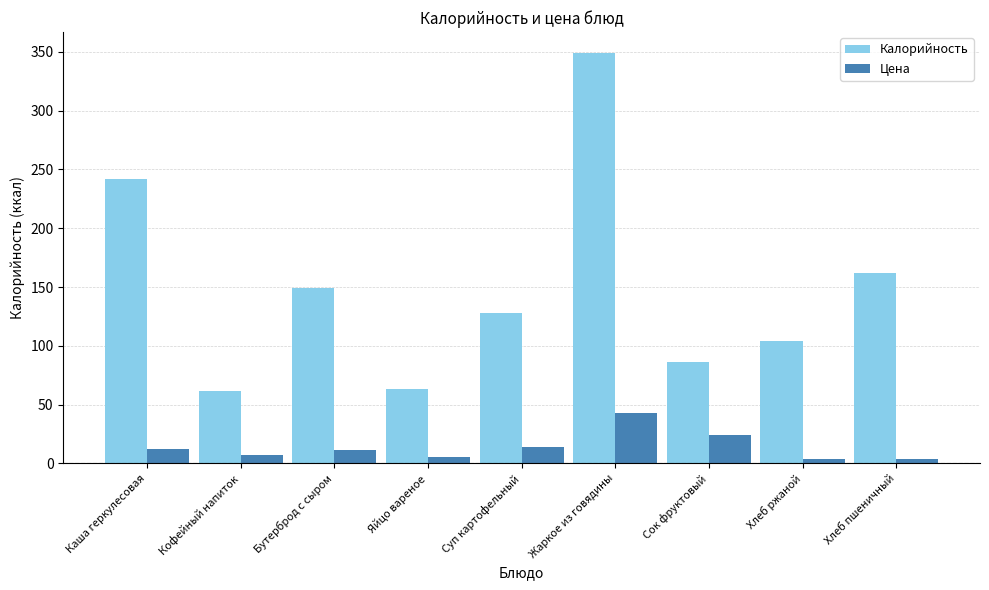

At which label is Калорийность closest to 205?

Каша геркулесовая